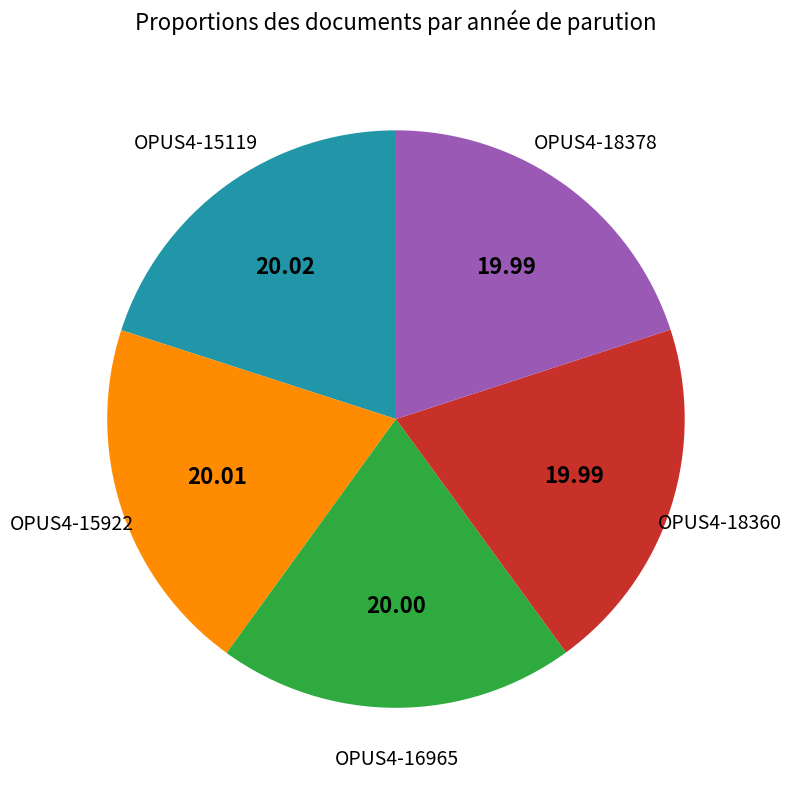

Does any single category account for the majority?

No